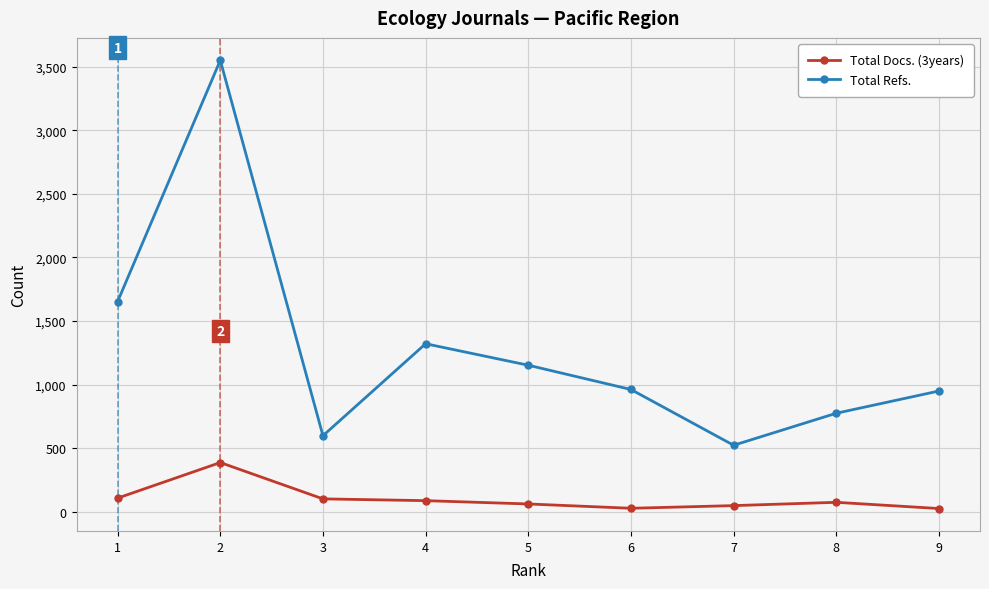

What is the difference between the Total Refs. values at 4 and 9?

372